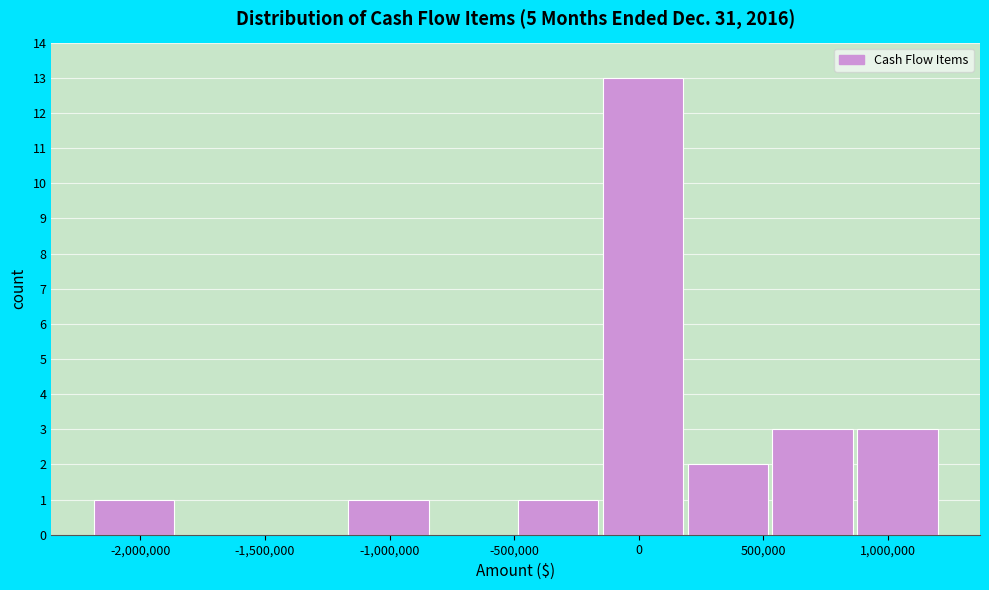

Which range on the x-axis has the tallest bar?

-150000 to 200000